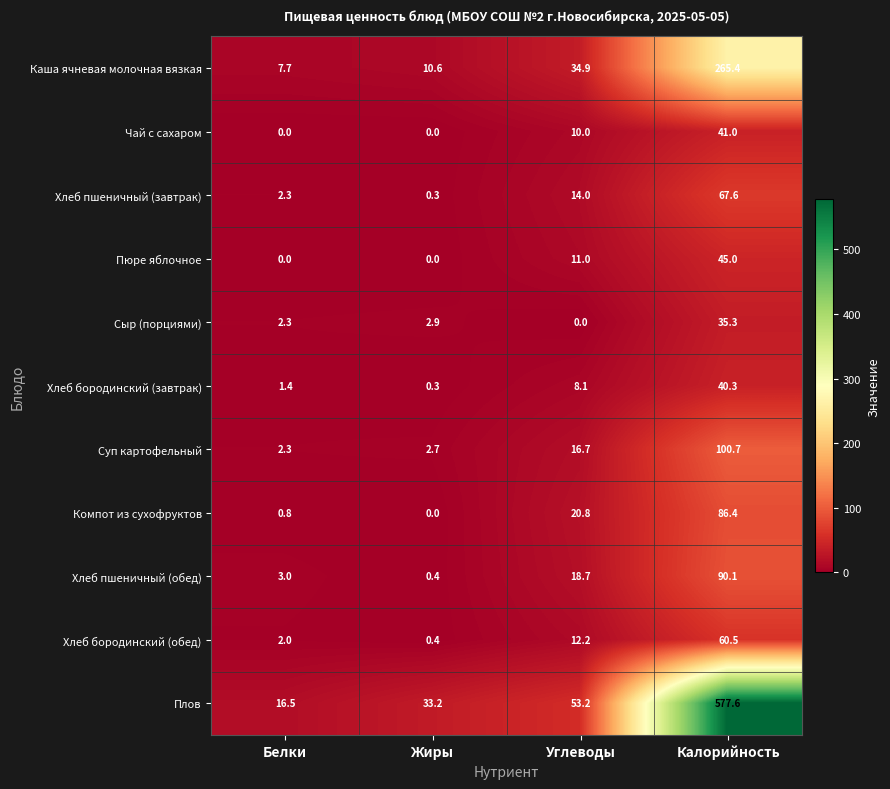

At how many categories does at least one series exceed 501?

1